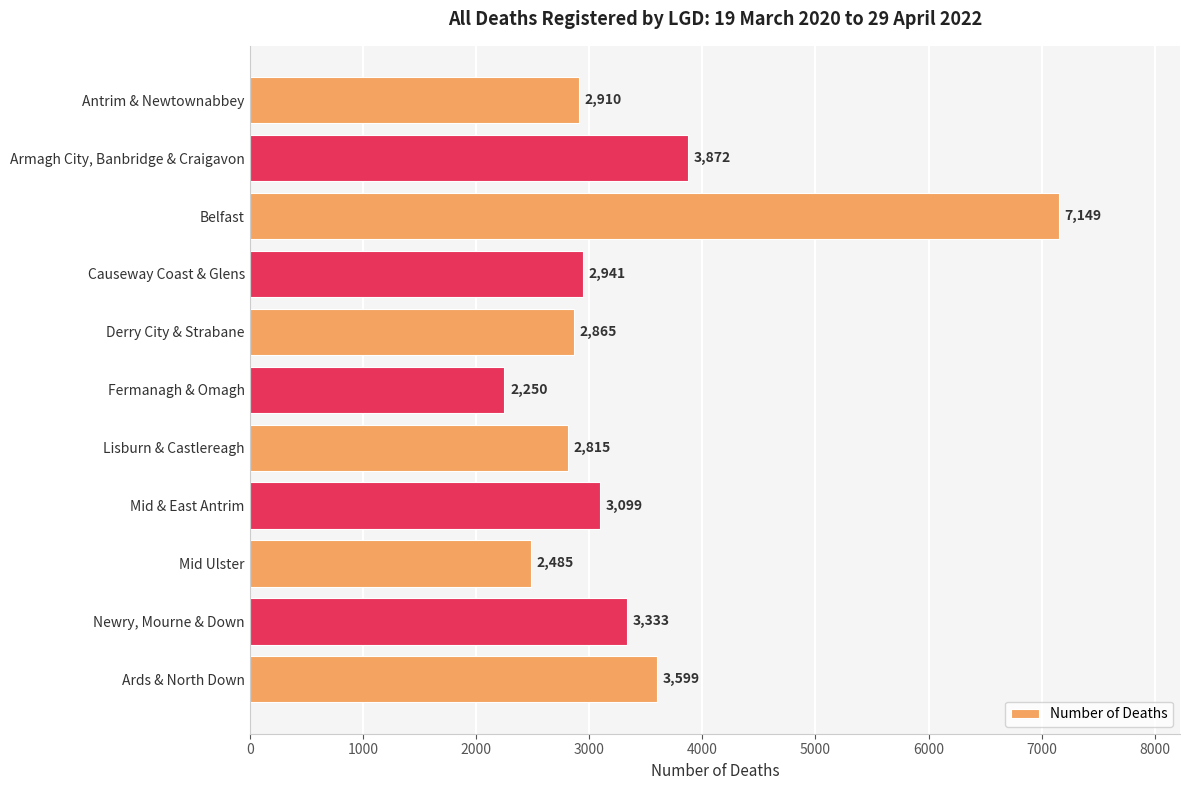

Rank the categories by value from highest to lowest.

Belfast, Armagh City, Banbridge & Craigavon, Ards & North Down, Newry, Mourne & Down, Mid & East Antrim, Causeway Coast & Glens, Antrim & Newtownabbey, Derry City & Strabane, Lisburn & Castlereagh, Mid Ulster, Fermanagh & Omagh